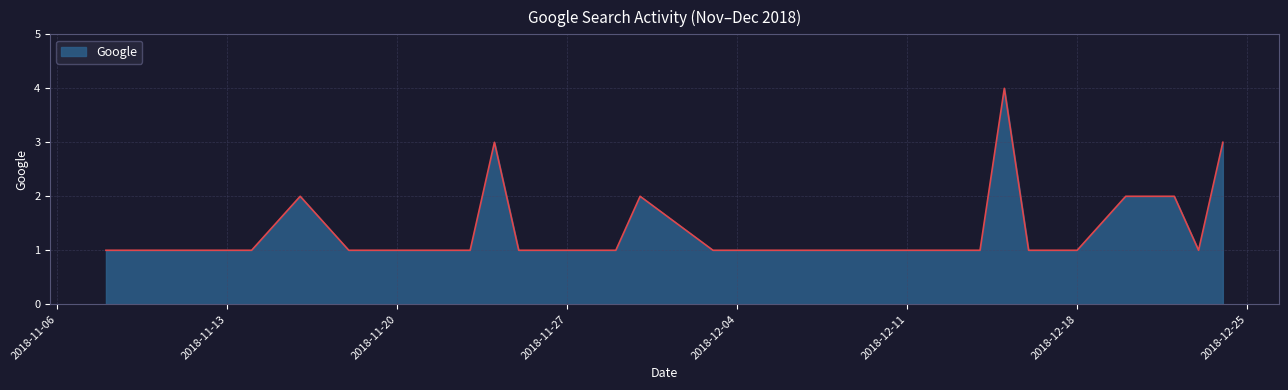

What is the maximum value shown in the chart?

4